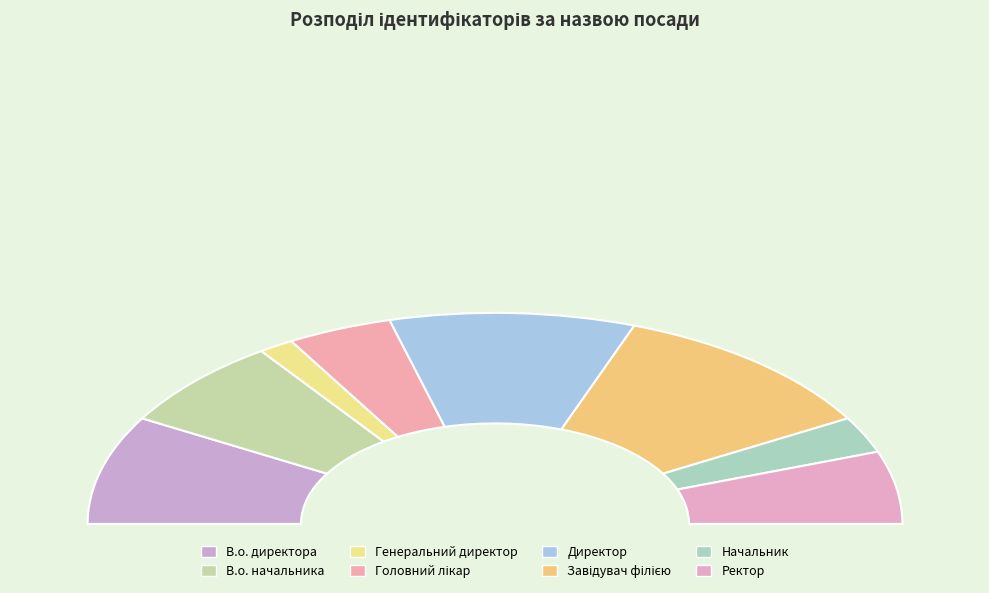

Is it true that В.о. начальника is 3% of the pie?

False